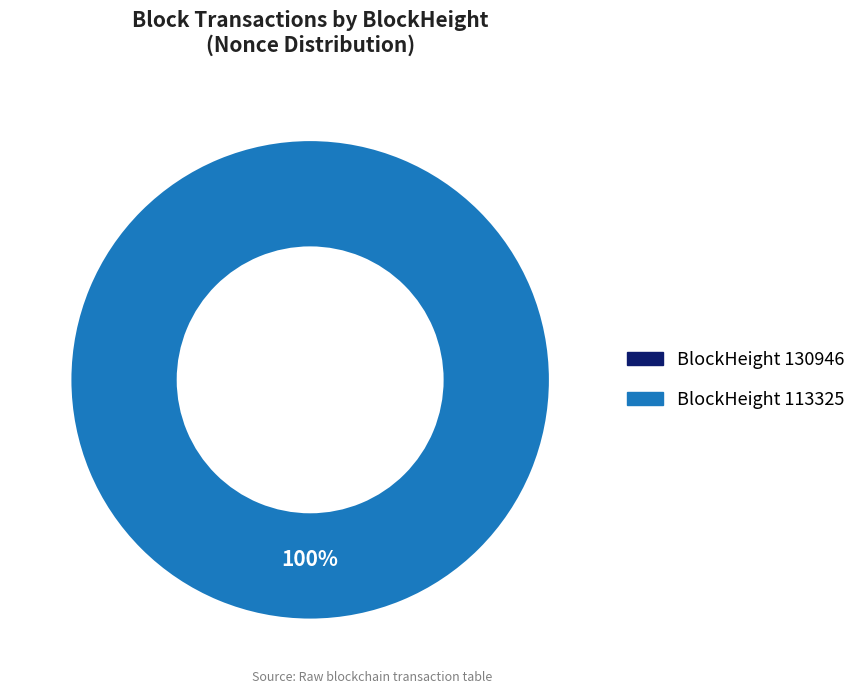

True or false: 130946 accounts for 0% of the total.

True